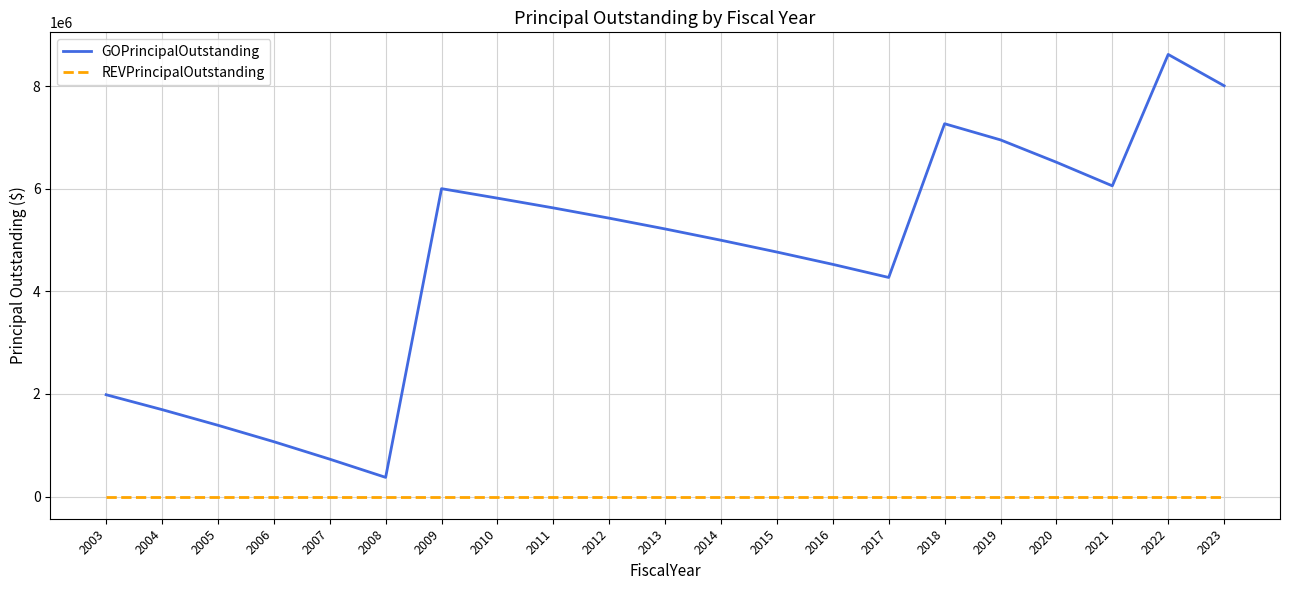

Reading left to right, extract all data points from this chart.

GOPrincipalOutstanding: 2003=1985000	2004=1695000	2005=1390000	2006=1070000	2007=730000	2008=375000	2009=6000000	2010=5815000	2011=5625000	2012=5425000	2013=5215000	2014=4995000	2015=4765000	2016=4525000	2017=4270000	2018=7265000	2019=6950000	2020=6515000	2021=6055000	2022=8615000	2023=8005000
REVPrincipalOutstanding: 2003=0	2004=0	2005=0	2006=0	2007=0	2008=0	2009=0	2010=0	2011=0	2012=0	2013=0	2014=0	2015=0	2016=0	2017=0	2018=0	2019=0	2020=0	2021=0	2022=0	2023=0